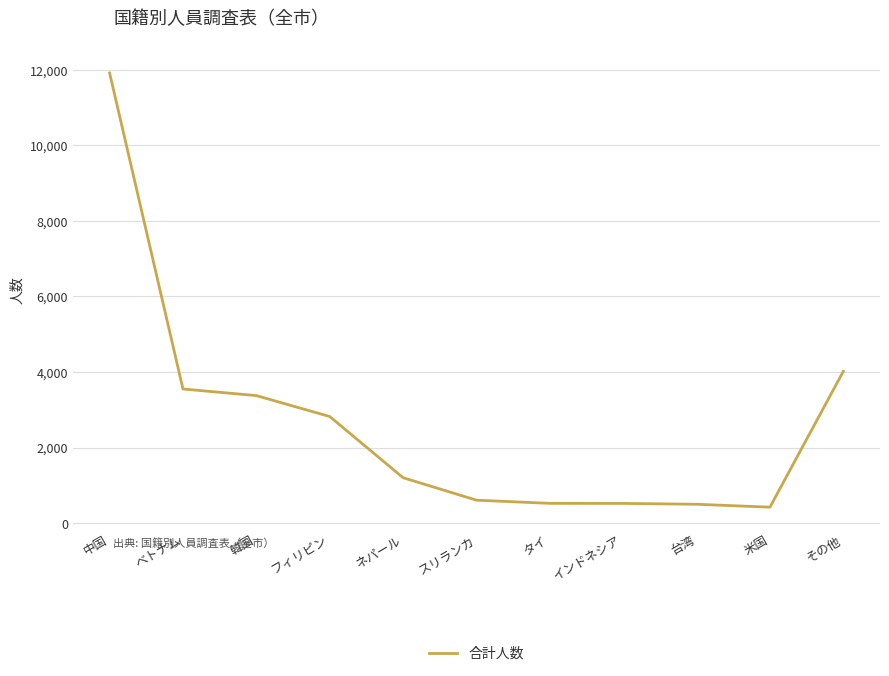

What is the maximum value shown in the chart?

11916